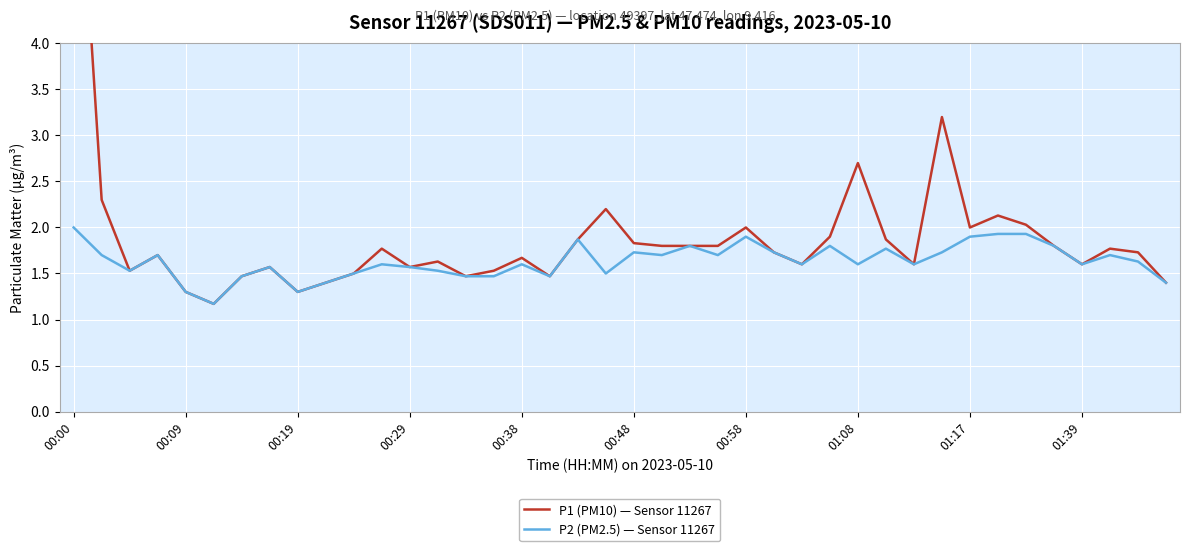

How many lines are shown in the chart?

2